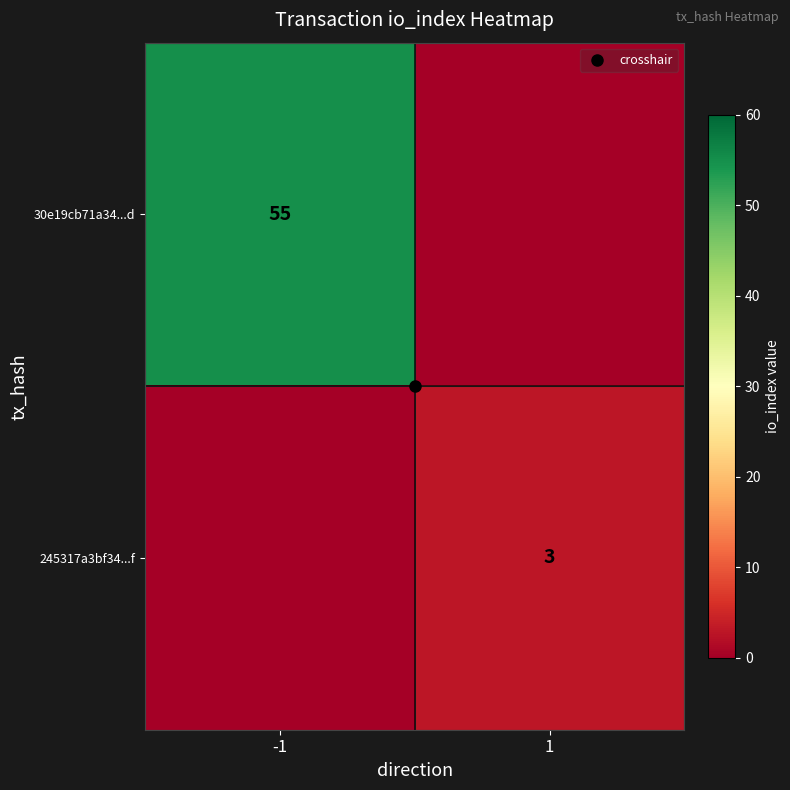

What is the total value across all series at 1?

3